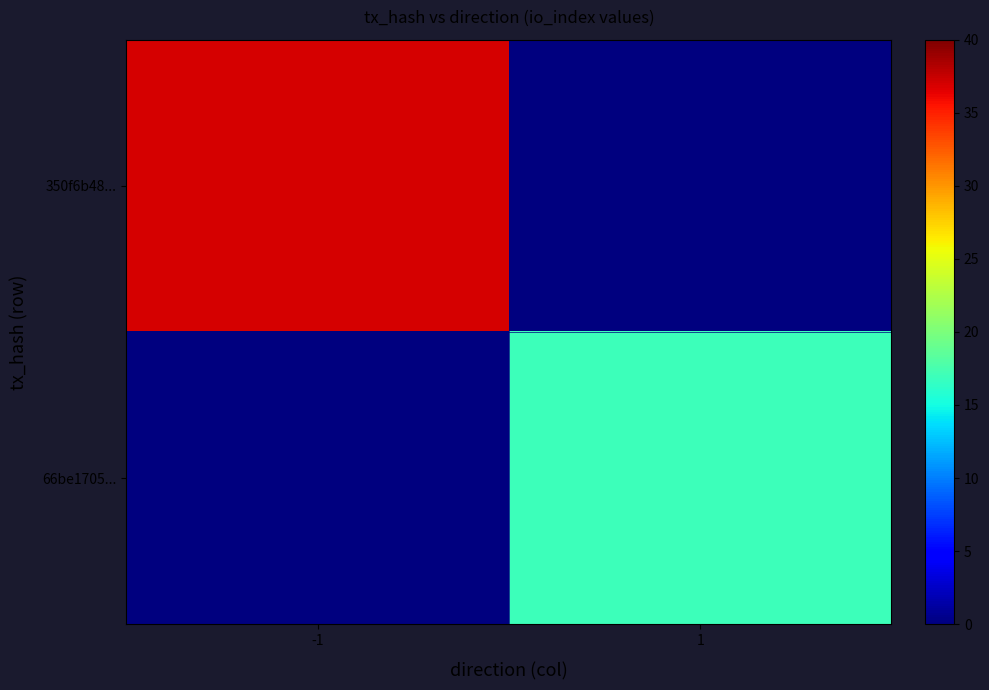

At which category is the sum across all series the highest?

-1